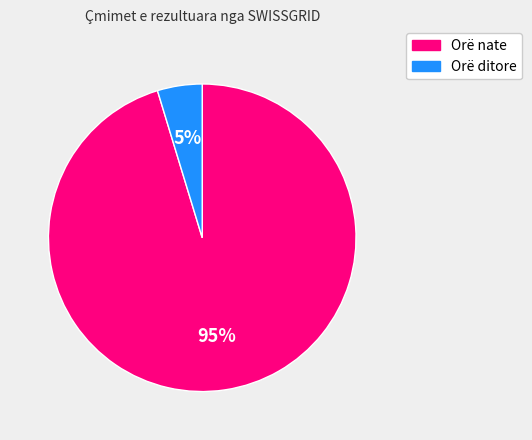

To the nearest percent, what is the average slice percentage?

50%